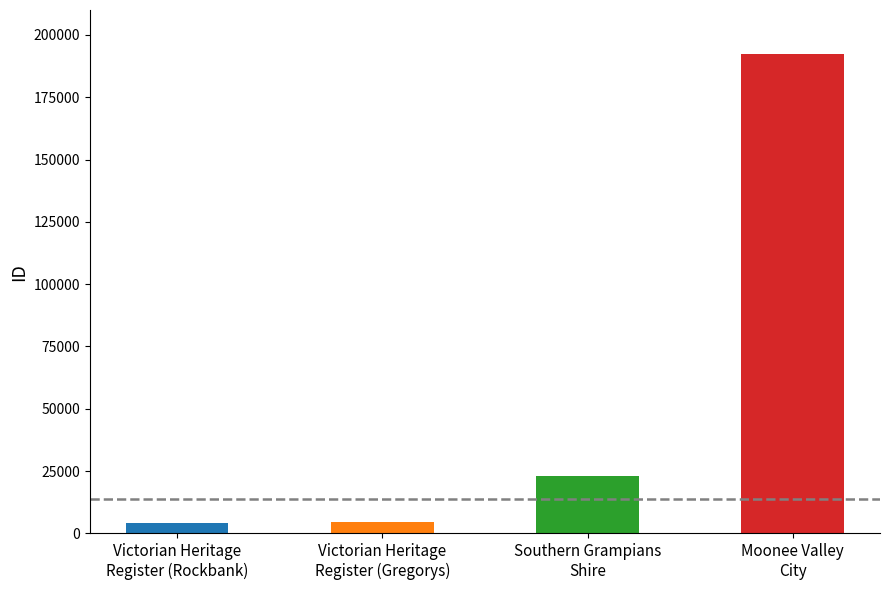

Reading left to right, transcribe all the data shown in this chart.

Victorian Heritage Register=4178	Victorian Heritage Register=4574	Southern Grampians Shire=23209	Moonee Valley City=192325